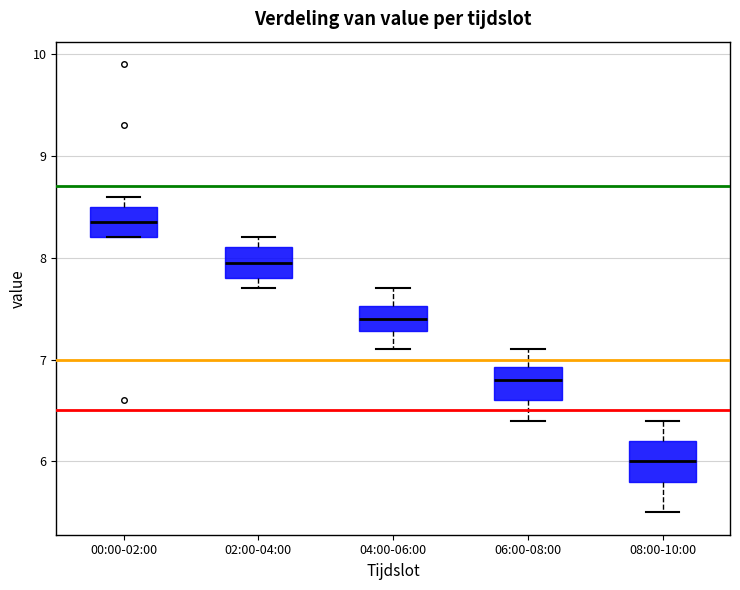

Reading left to right, transcribe this box plot: for each box, give where its median line is, the range the box spans, and where its two whiskers end, as read against the y-axis. The values are not printed on the chart, so give them approximately, as read against the axis.

00:00-02:00: median 8.4, box 8.2 to 8.5, whiskers 8.2 to 8.6
02:00-04:00: median 8.0, box 7.8 to 8.1, whiskers 7.7 to 8.2
04:00-06:00: median 7.4, box 7.3 to 7.5, whiskers 7.1 to 7.7
06:00-08:00: median 6.8, box 6.6 to 6.9, whiskers 6.4 to 7.1
08:00-10:00: median 6.0, box 5.8 to 6.2, whiskers 5.5 to 6.4